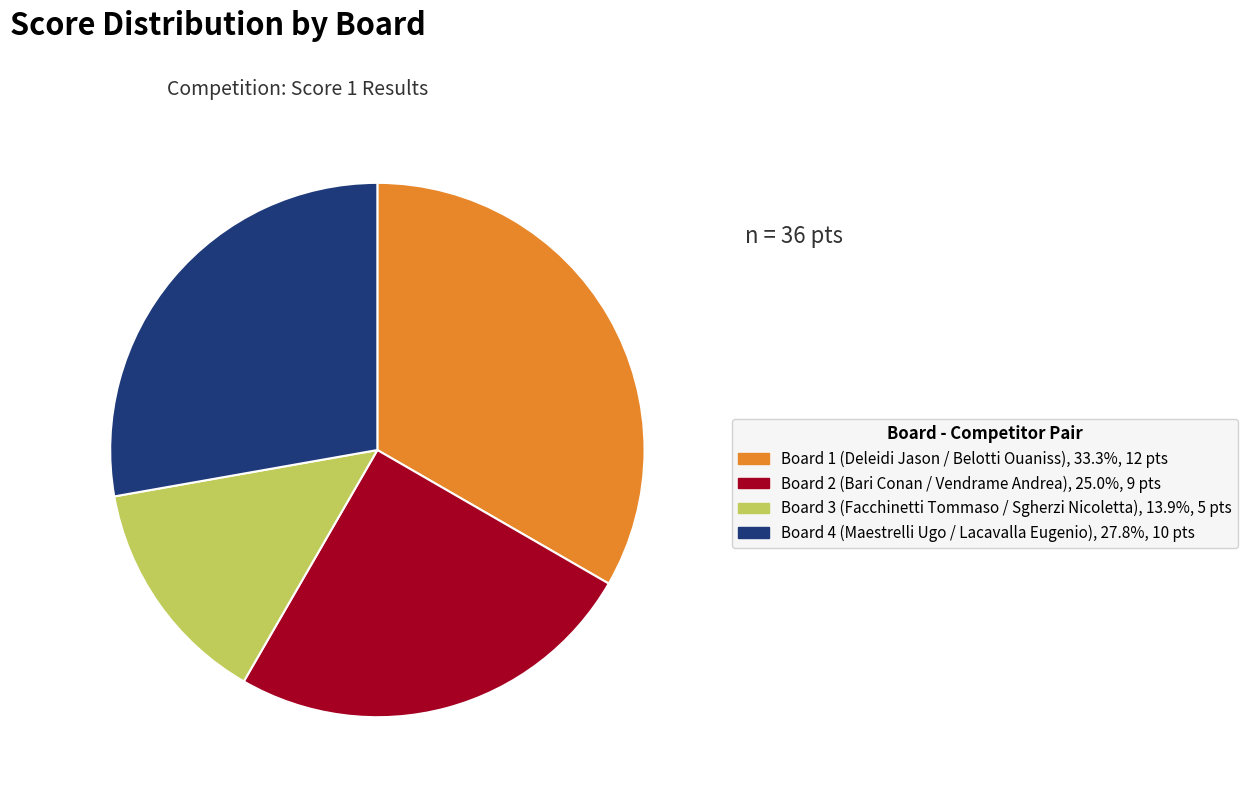

Does any single category account for the majority?

No